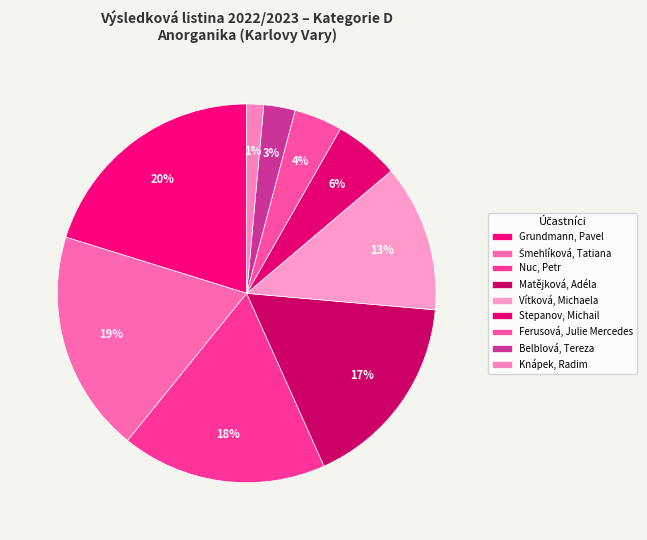

Does Matějková, Adéla account for over 50% of the chart?

No